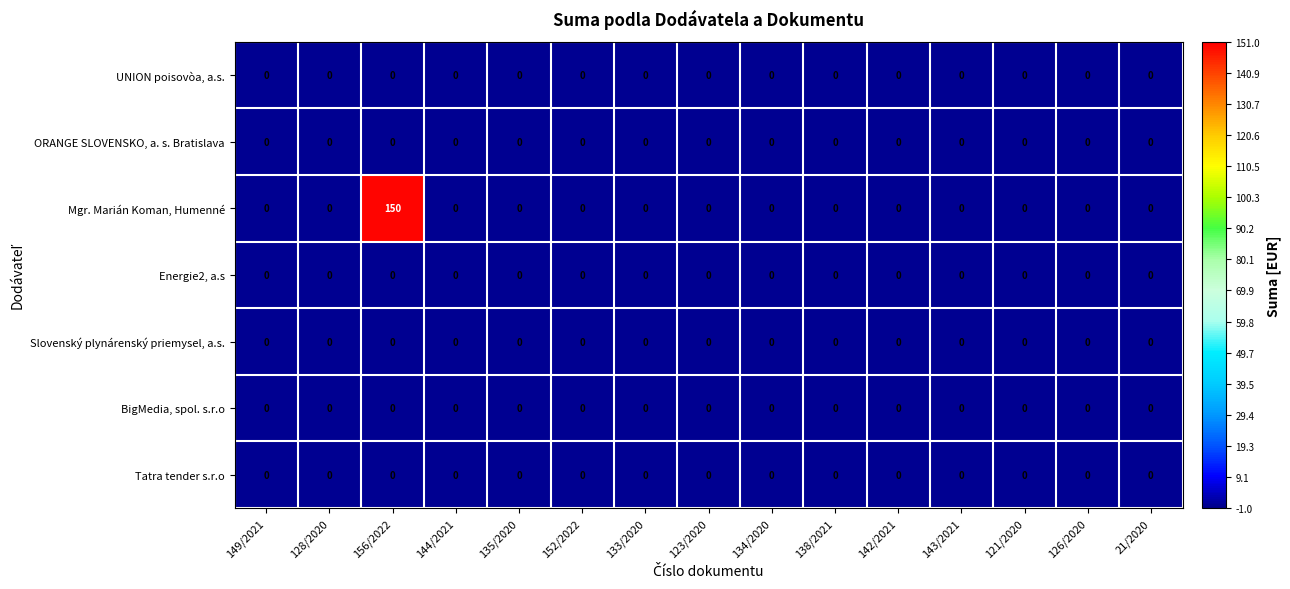

Which series has the widest spread of values?

Mgr. Marián Koman, Humenné